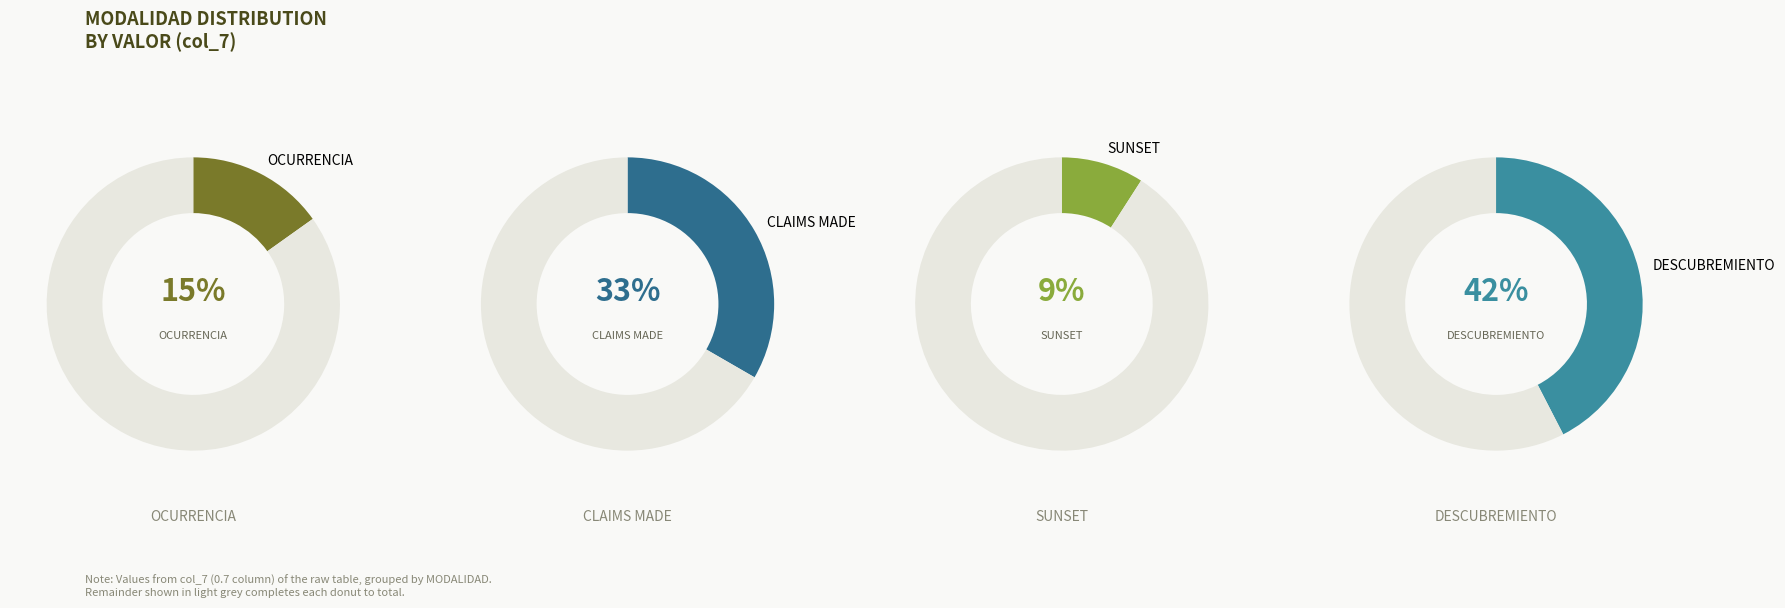

Does any single category account for the majority?

No